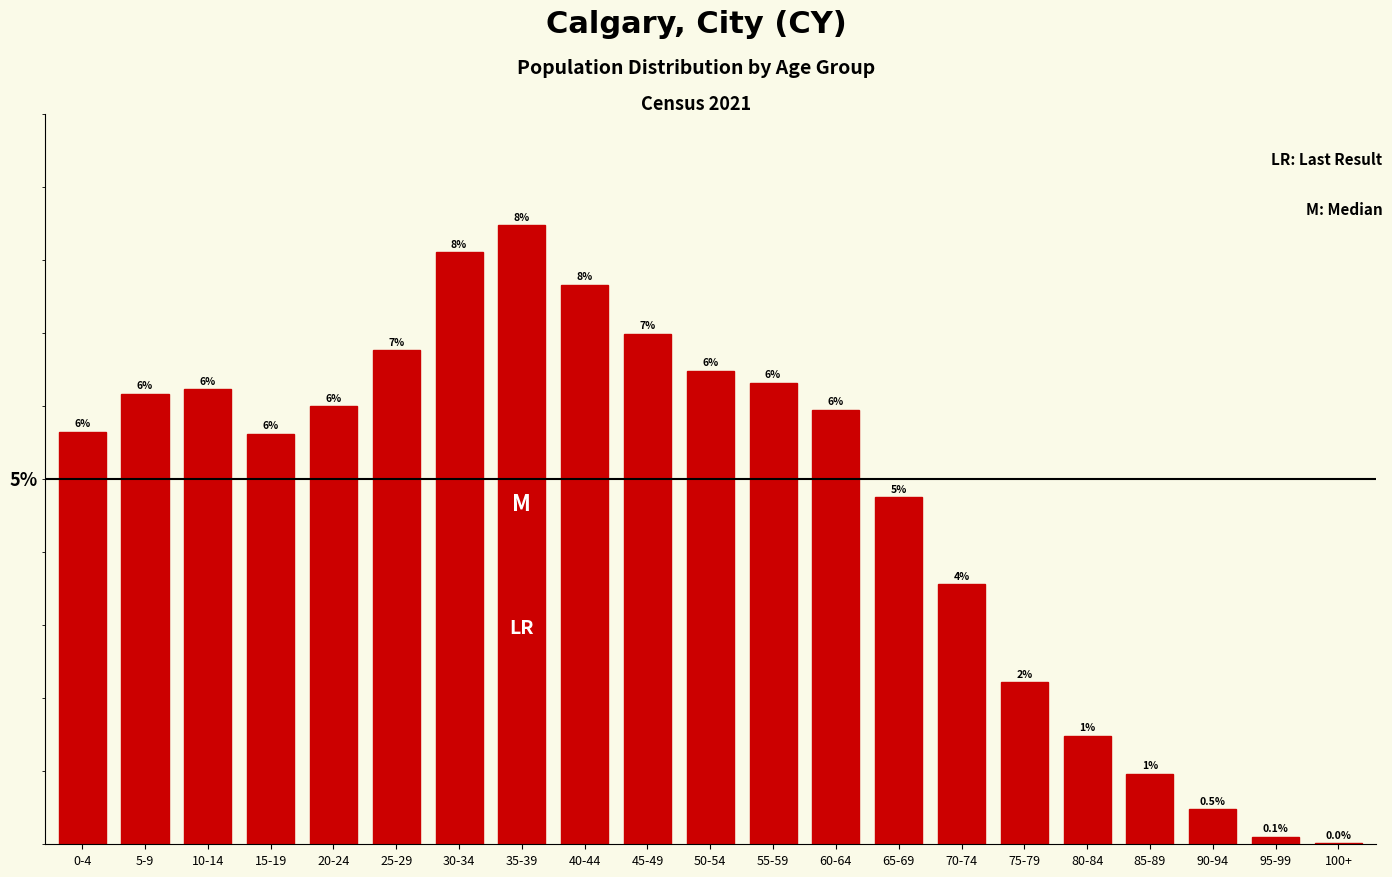

At which label is the value closest to 4?

70-74